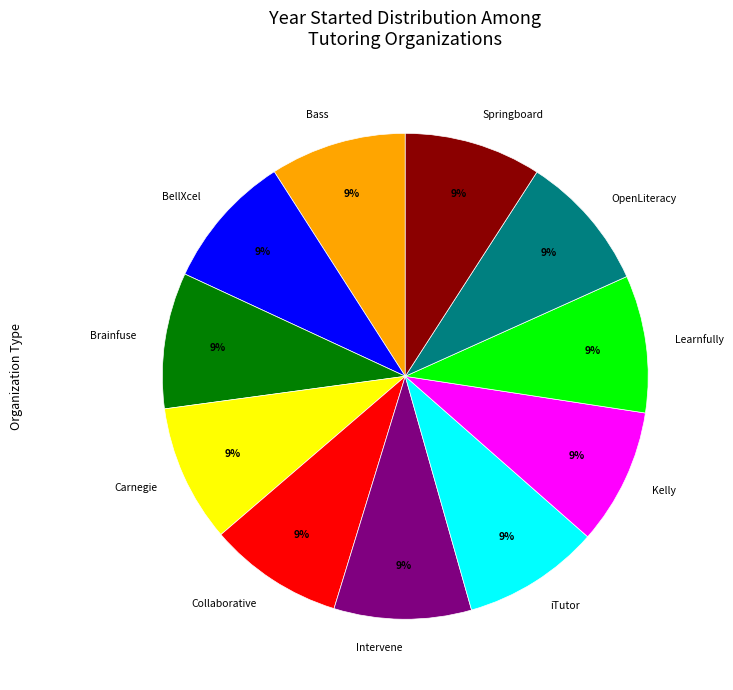

Is there any slice that represents more than half of the pie?

No